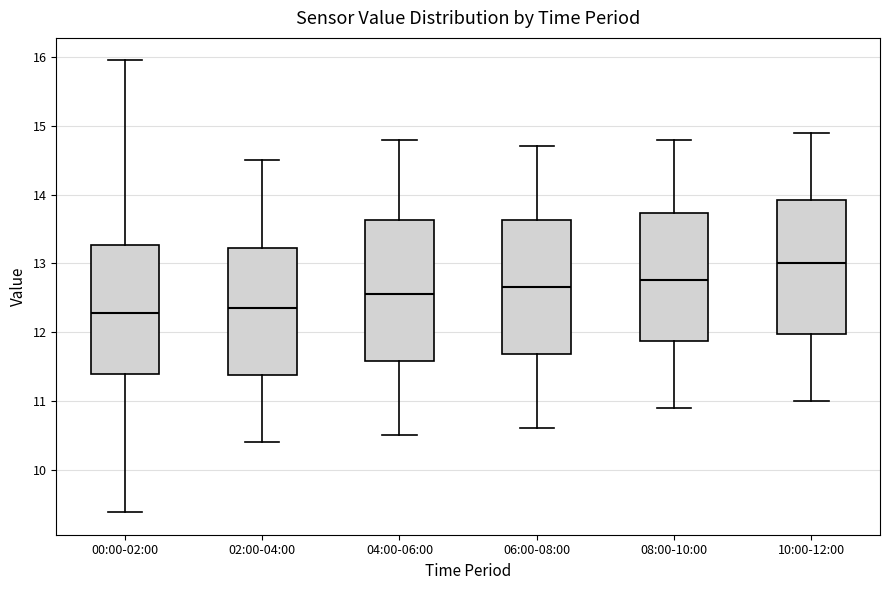

Where does the median line of the box for 00:00-02:00 sit on the y-axis? The values are not printed on the chart, so give them approximately, as read against the axis.

12.3